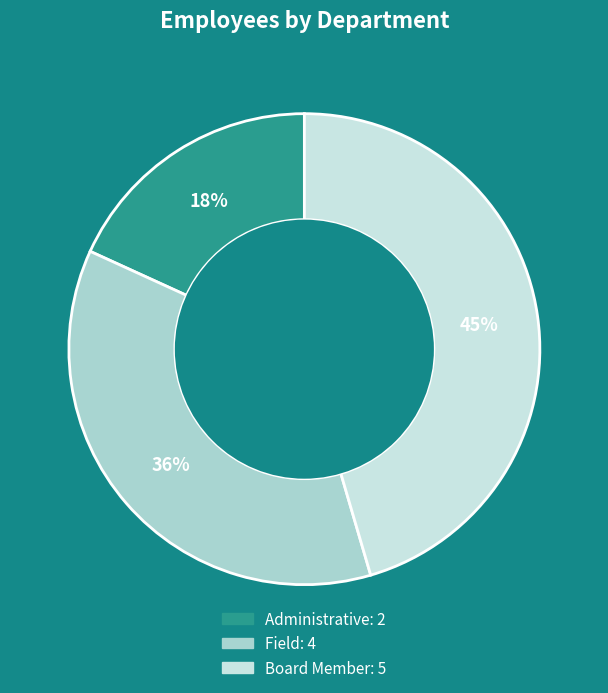

To the nearest percent, what portion does Administrative represent?

18%